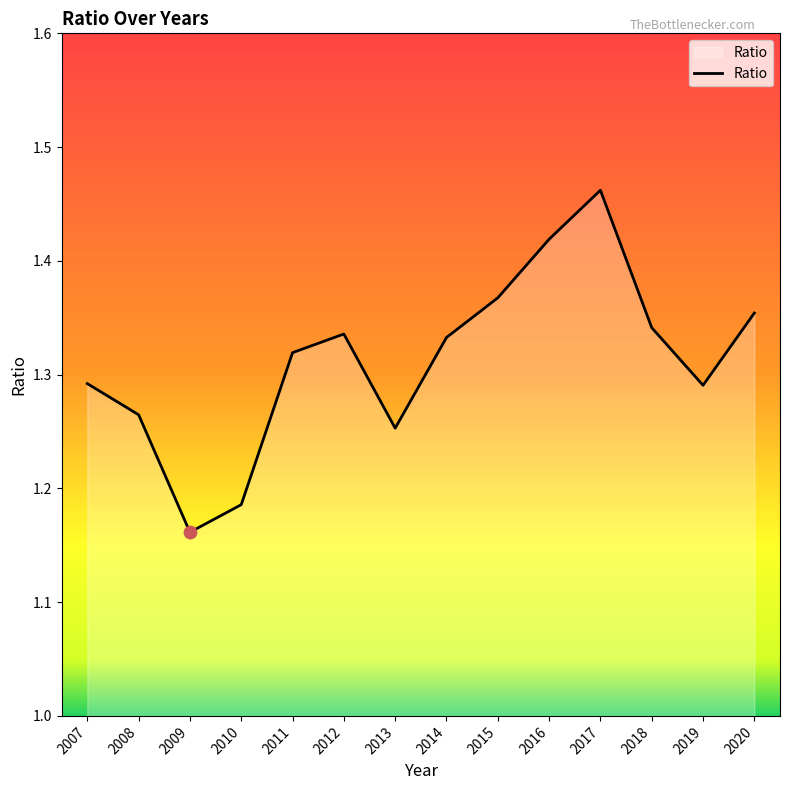

Which has a higher value, 2012 or 2015?

2015